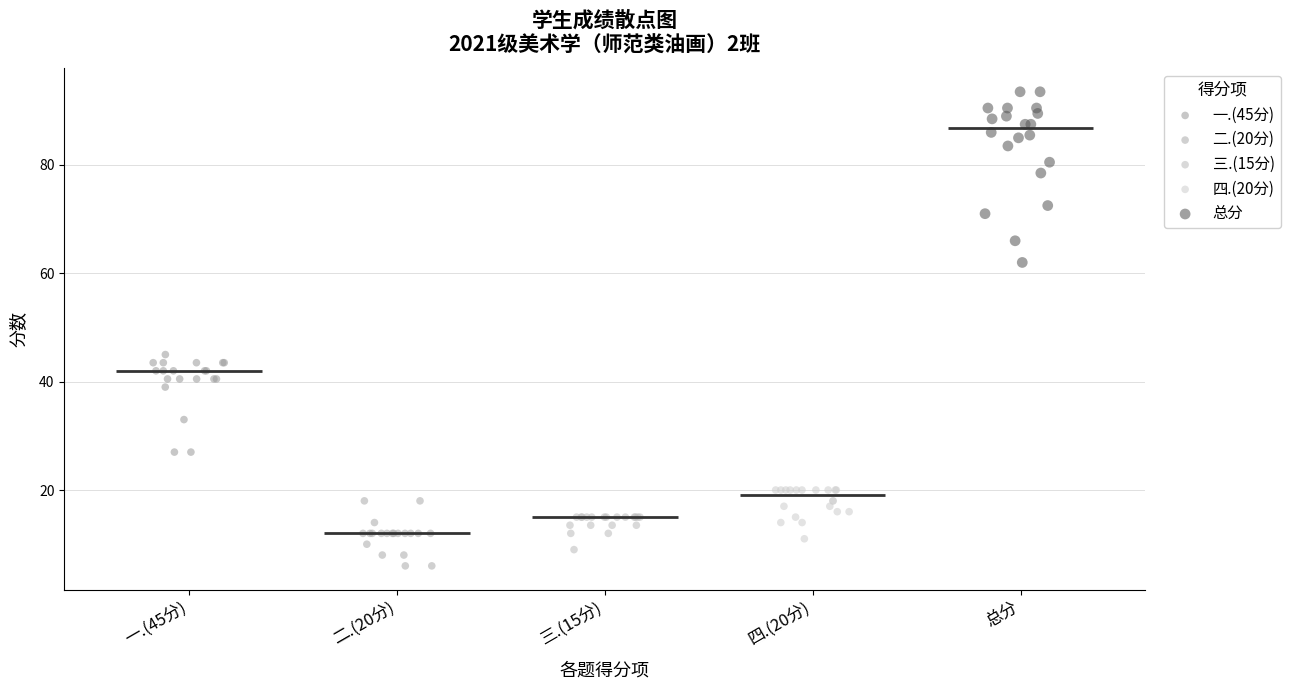

What are all the series names shown in the legend?

一.(45分), 二.(20分), 三.(15分), 四.(20分), 总分